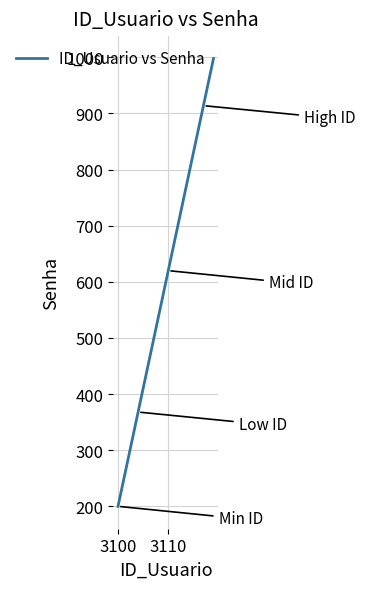

What is the minimum value shown in the chart?

200